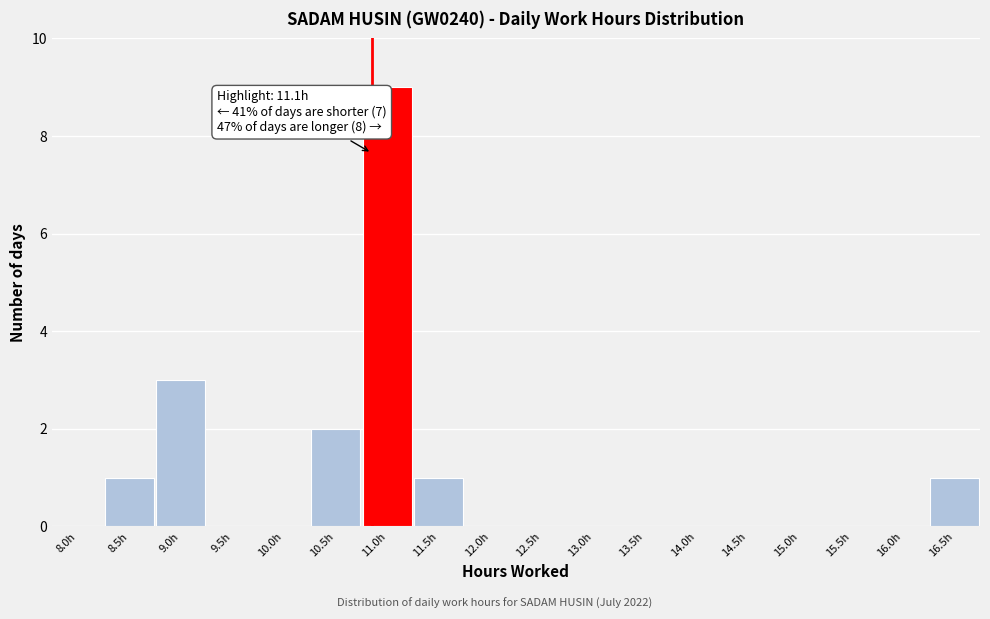

Reading left to right, extract all data points from this chart.

8.0h=0	8.5h=1	9.0h=3	9.5h=0	10.0h=0	10.5h=2	11.0h=9	11.5h=1	12.0h=0	12.5h=0	13.0h=0	13.5h=0	14.0h=0	14.5h=0	15.0h=0	15.5h=0	16.0h=0	16.5h=1